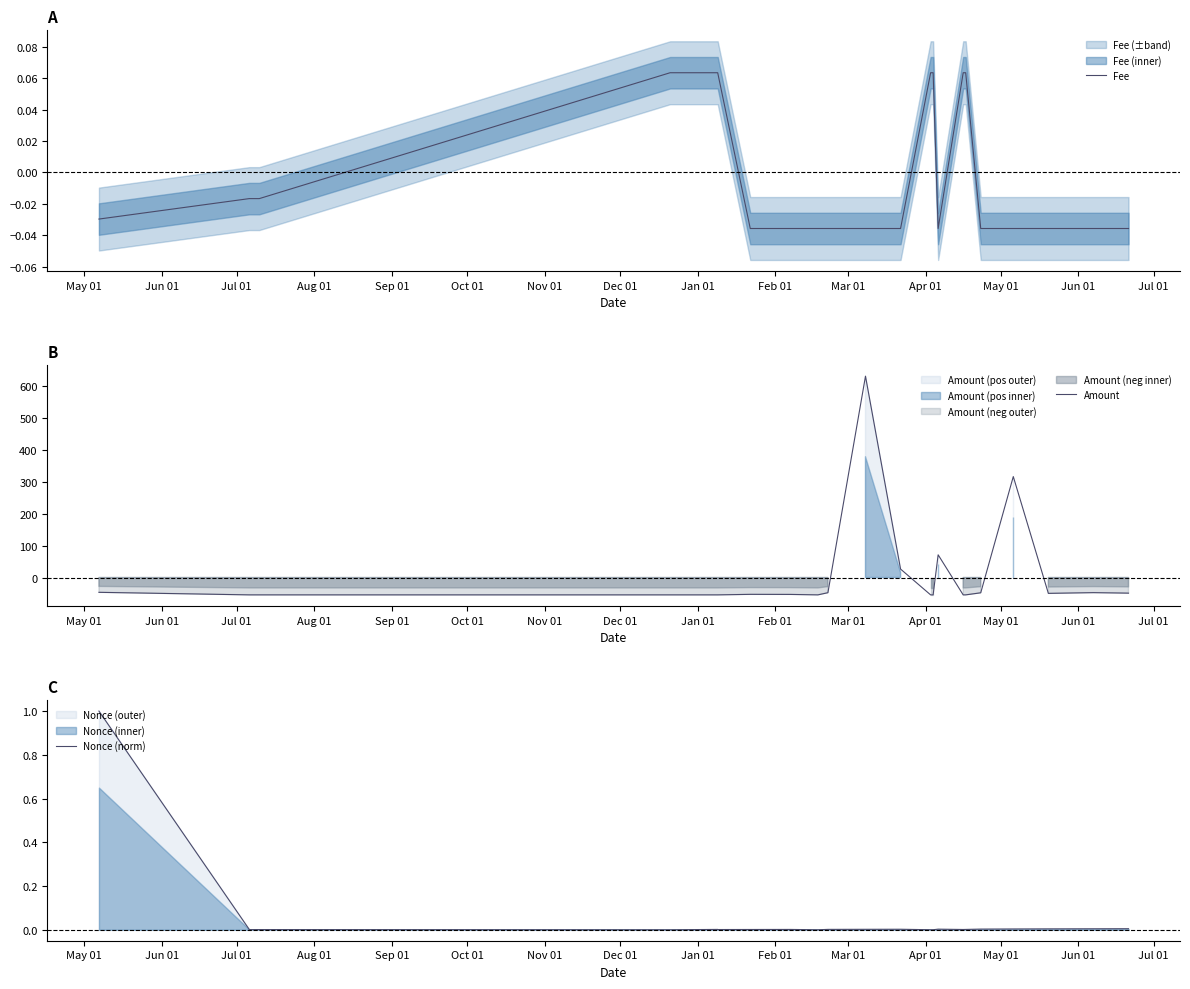

Which series has the largest range (max minus min)?

Amount